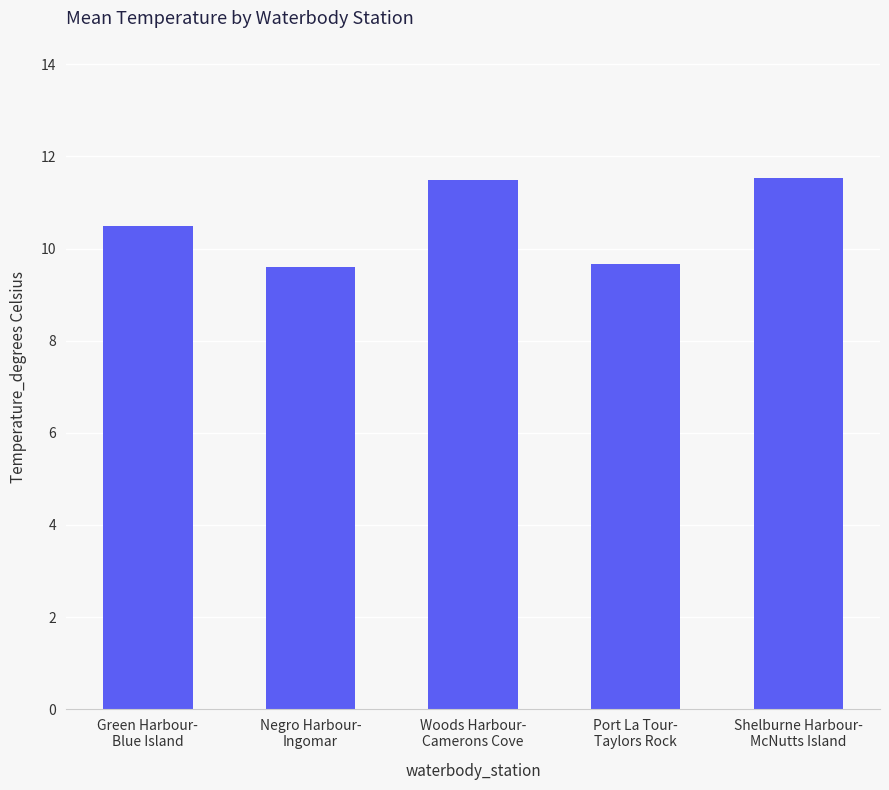

What is the maximum value shown in the chart?

11.5